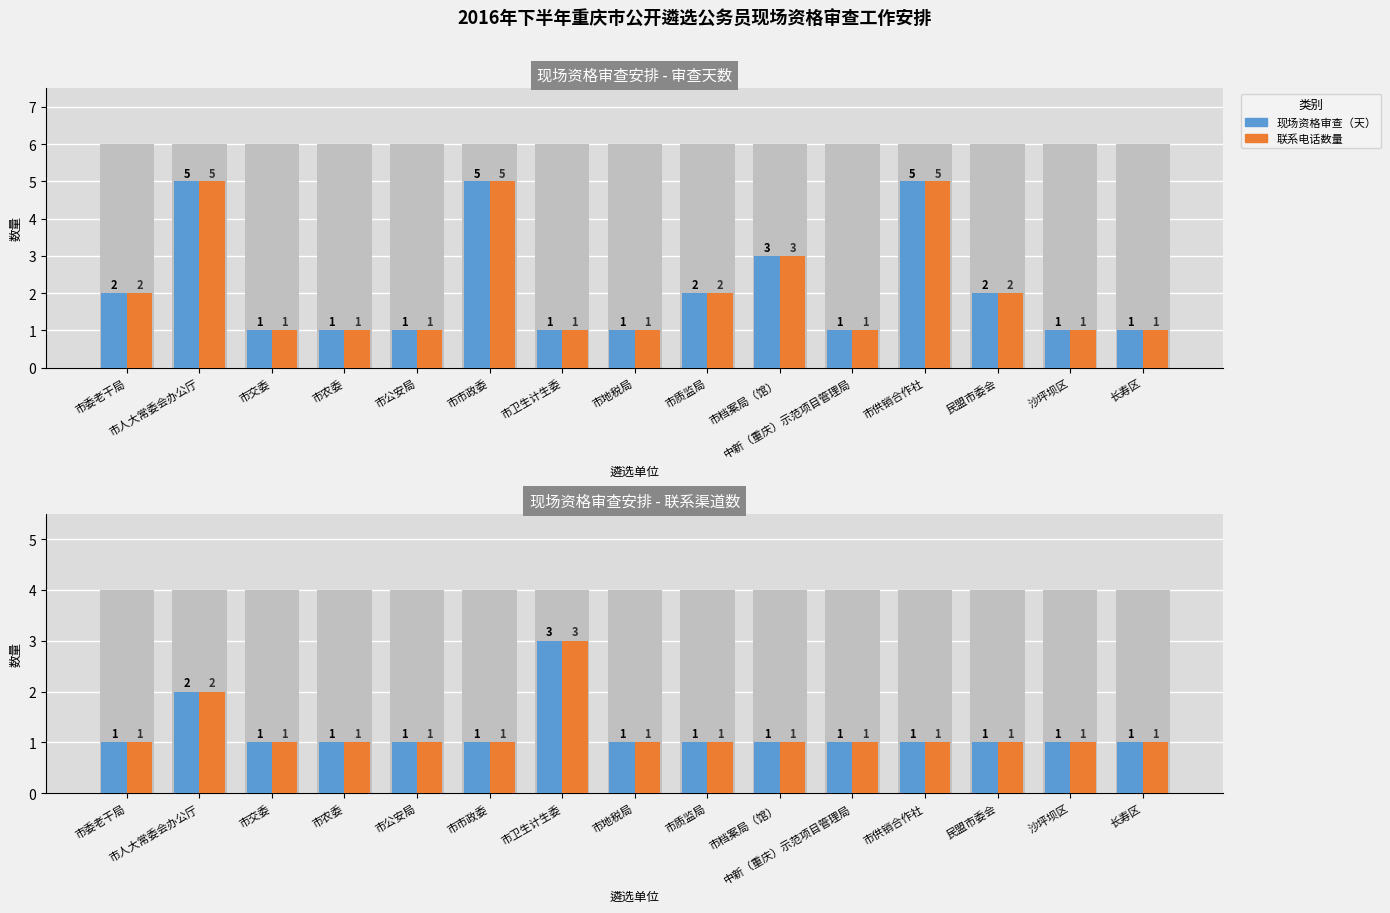

What is the difference between the maximum and minimum values in the 联系电话数量 series?

2